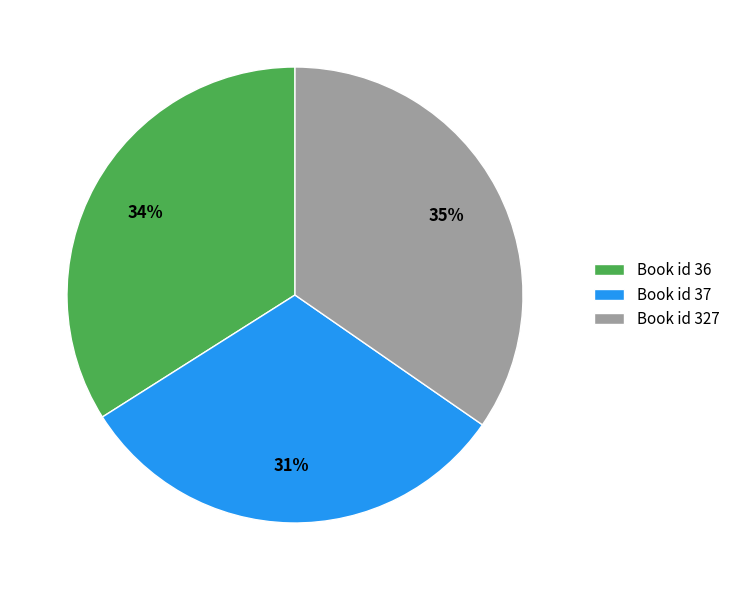

Rank the categories by value from lowest to highest.

Book id 37, Book id 36, Book id 327